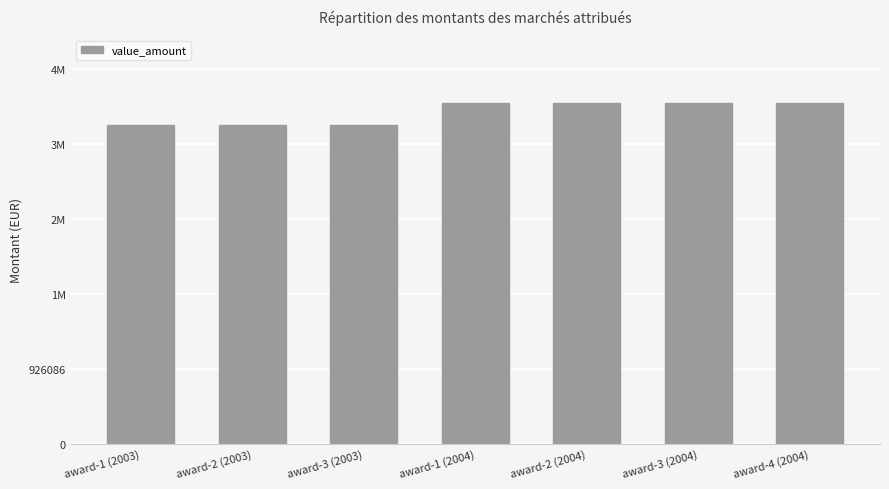

What is the label of the 7th bar from the left?

award-4 (2004)